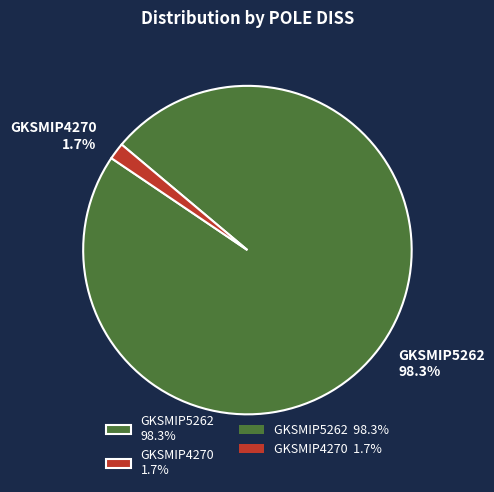

Count the number of slices in the pie.

2